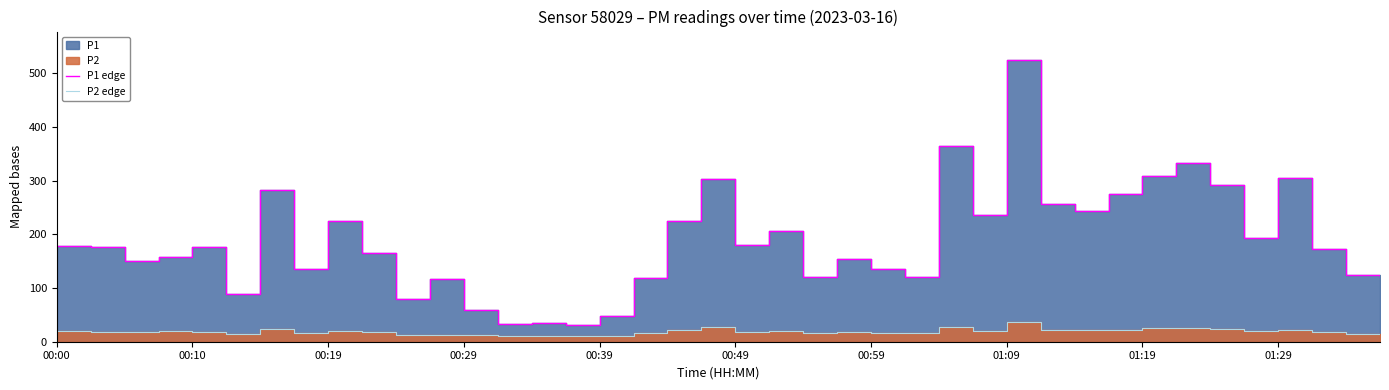

True or false: P1 edge and P2 edge intersect in this chart.

False